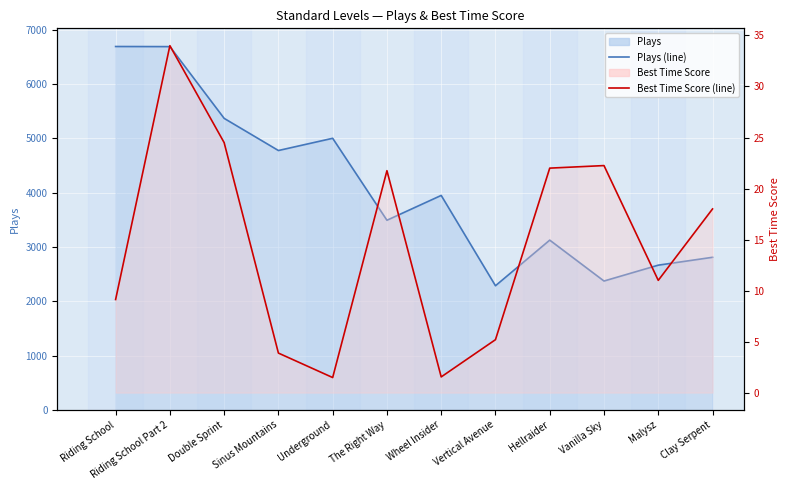

What is the minimum value shown in the chart?

1.5